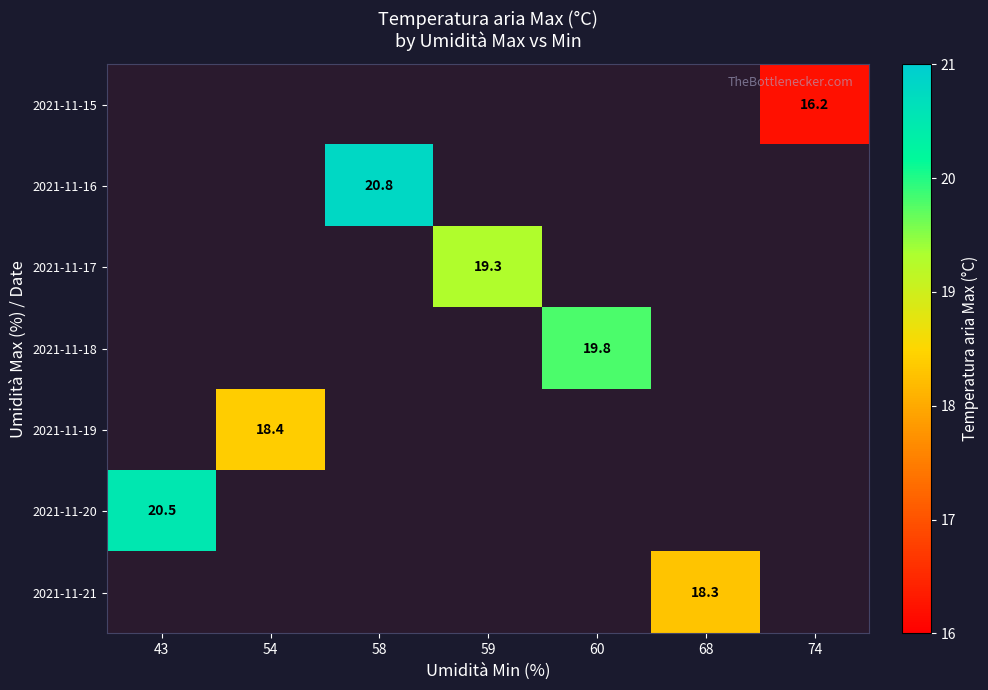

How many categories are shown in the chart?

7